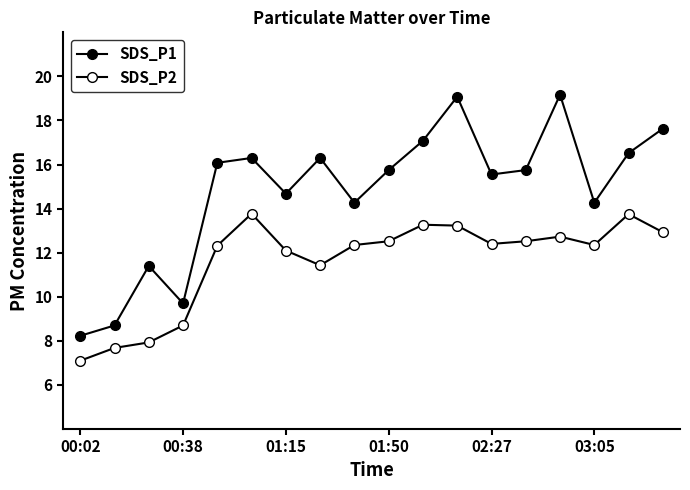

How many categories are shown in the chart?

18